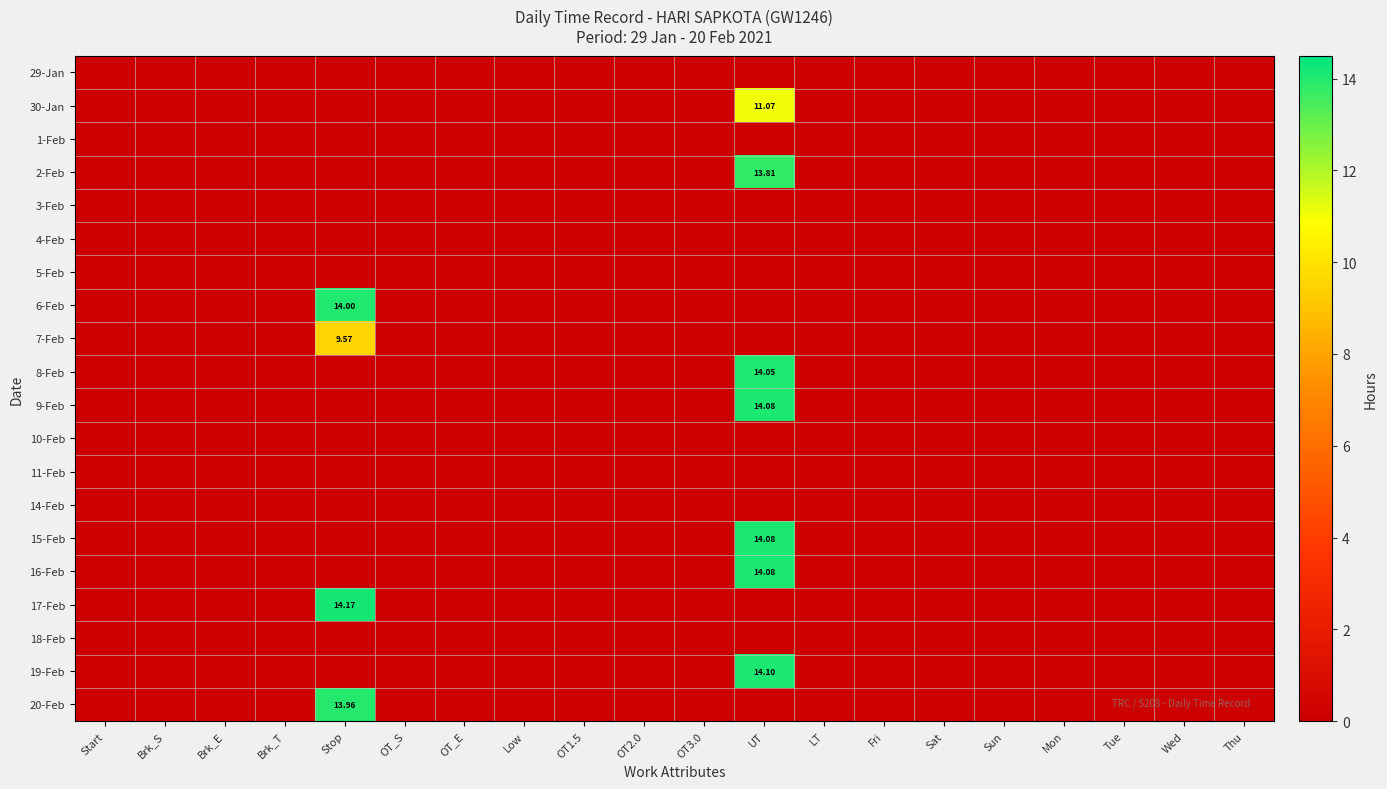

What is the difference between the maximum and minimum values in the 19-Feb series?

14.1